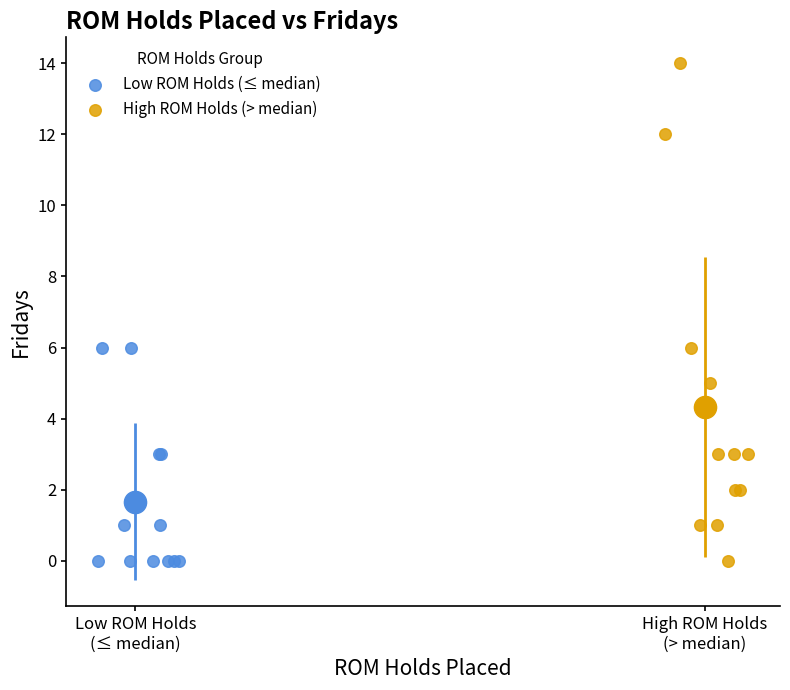

Which series has the largest Y range (max minus min)?

High ROM Holds (> median)